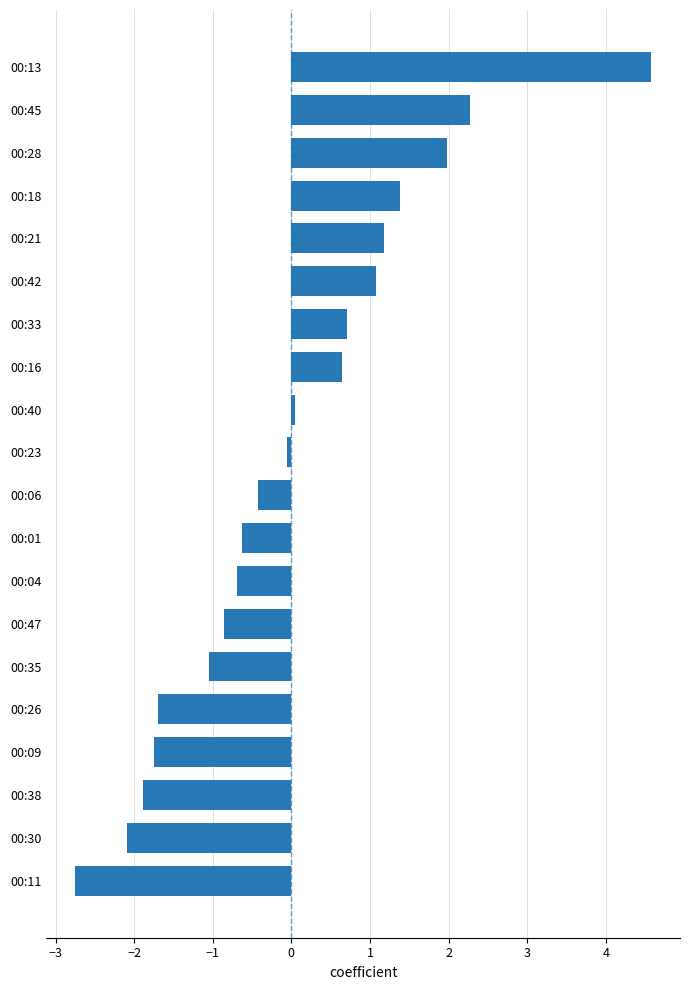

What is the change in value from 00:26 to 00:47?

+0.8